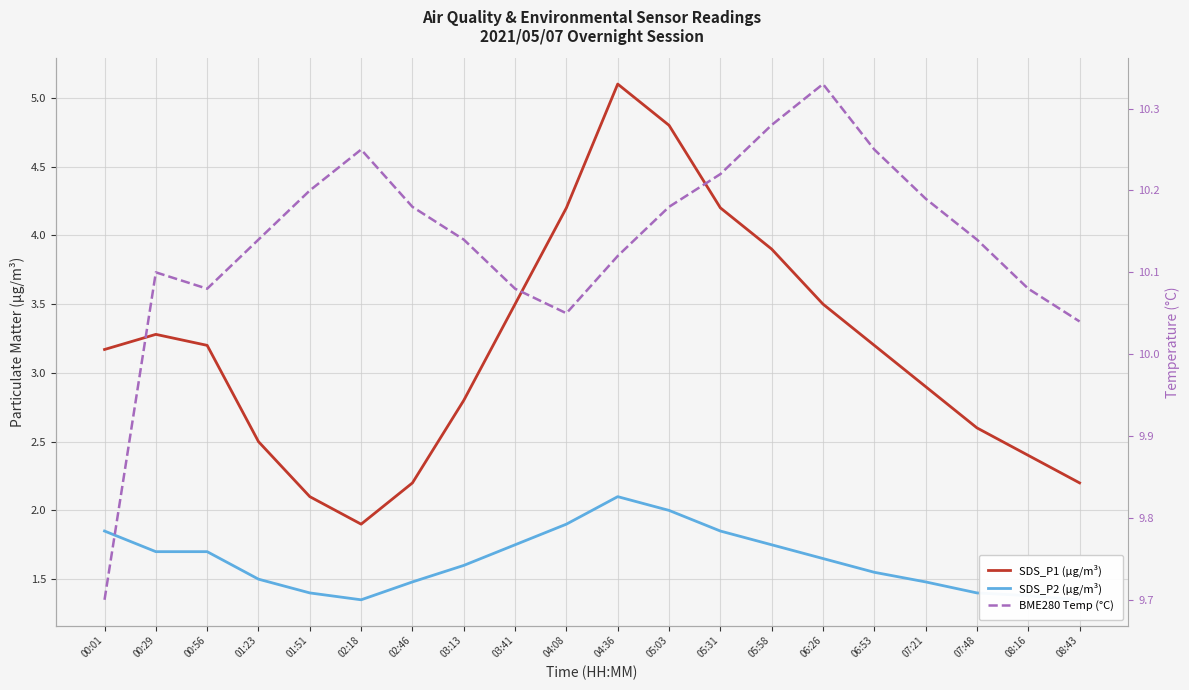

Is the value of SDS_P1 (µg/m³) at 08:43 greater than the value of BME280 Temp (°C) at 04:08?

No